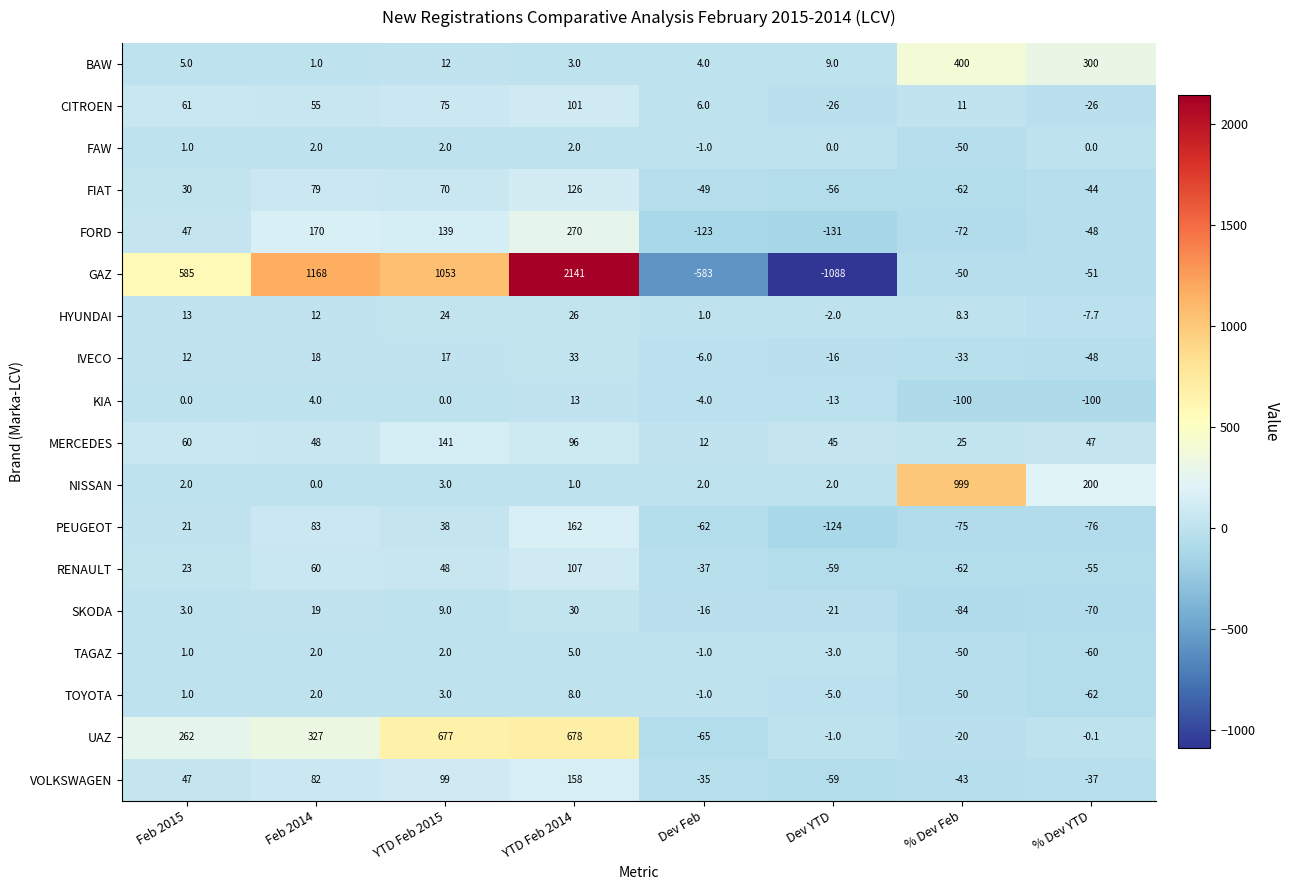

How many data points in FORD are less than 47?

4